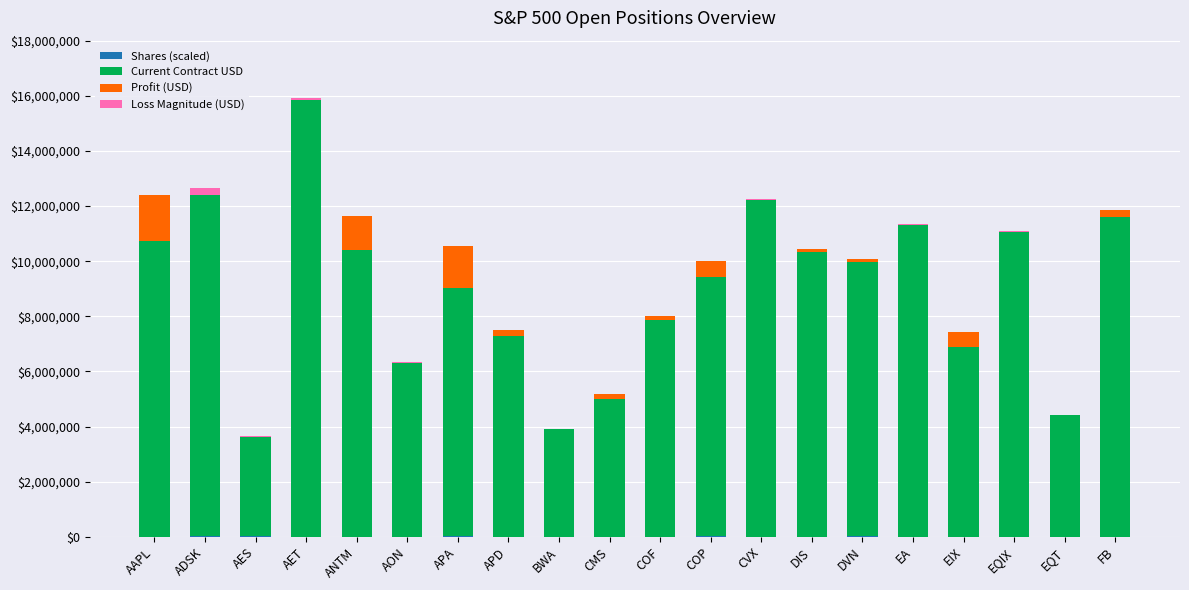

At which category is the sum across all series the highest?

AET